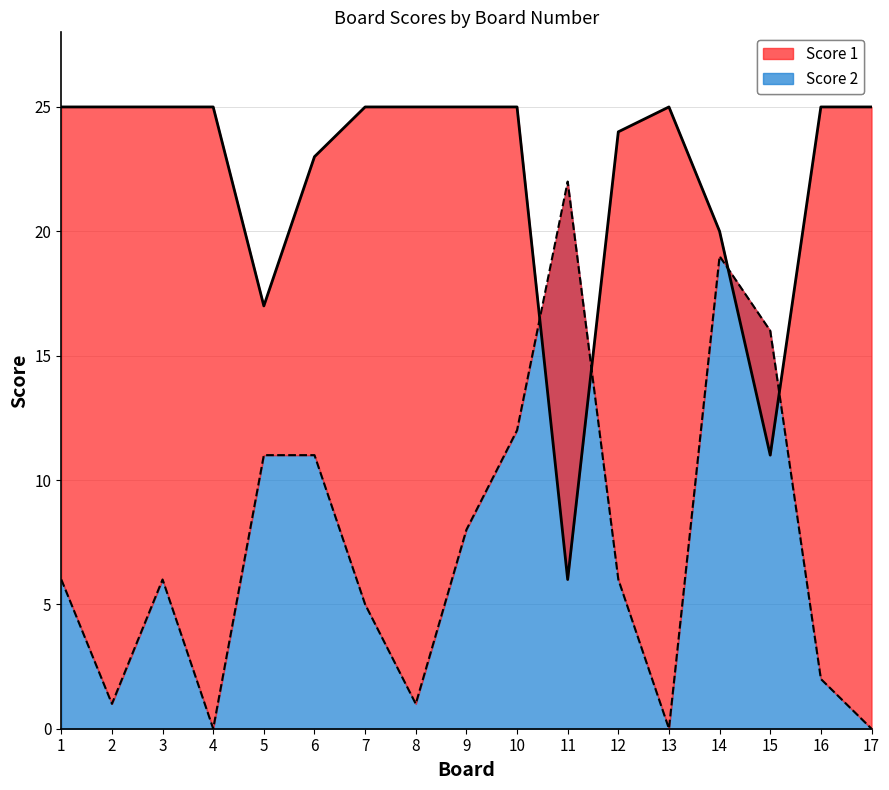

What is the average value of the Score 2 line series?

7